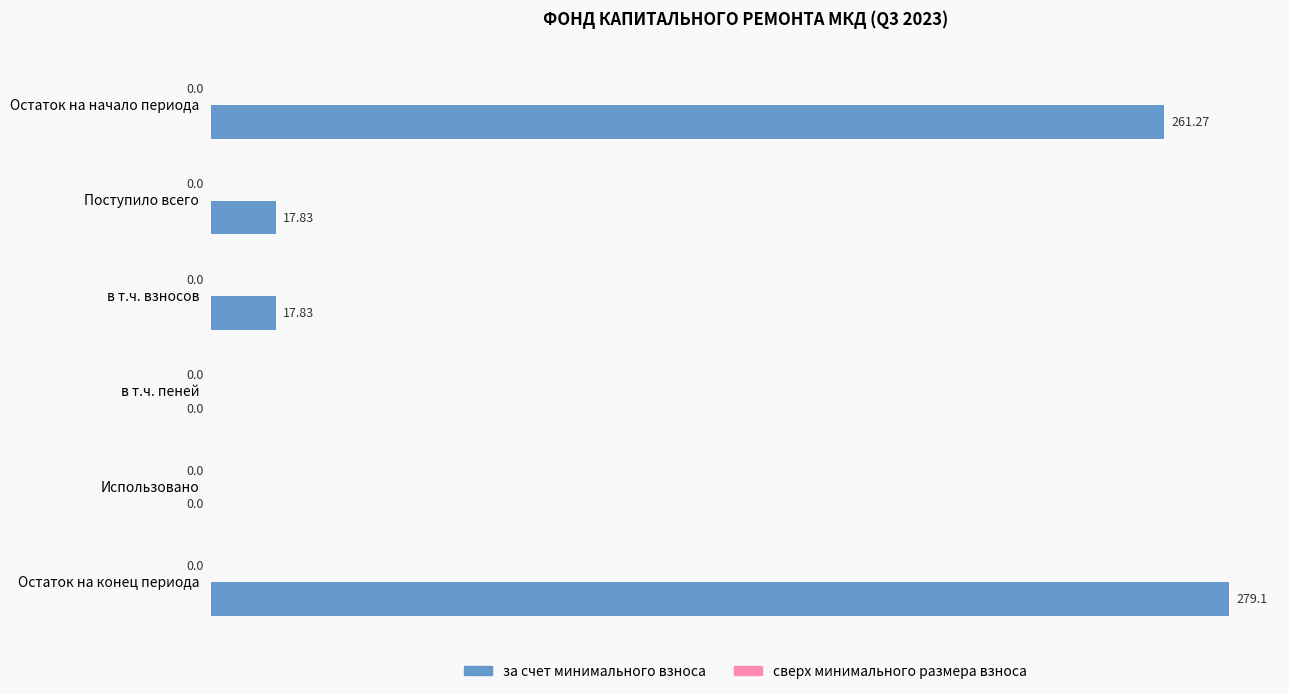

At which category does the chart reach its peak across all series?

Остаток на конец периода